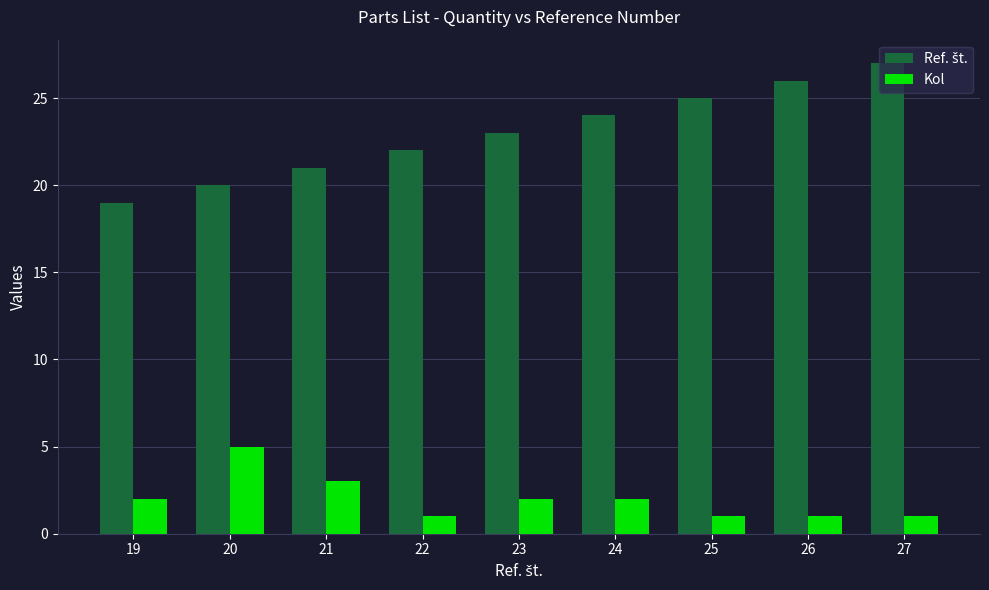

How many groups of bars are there?

9